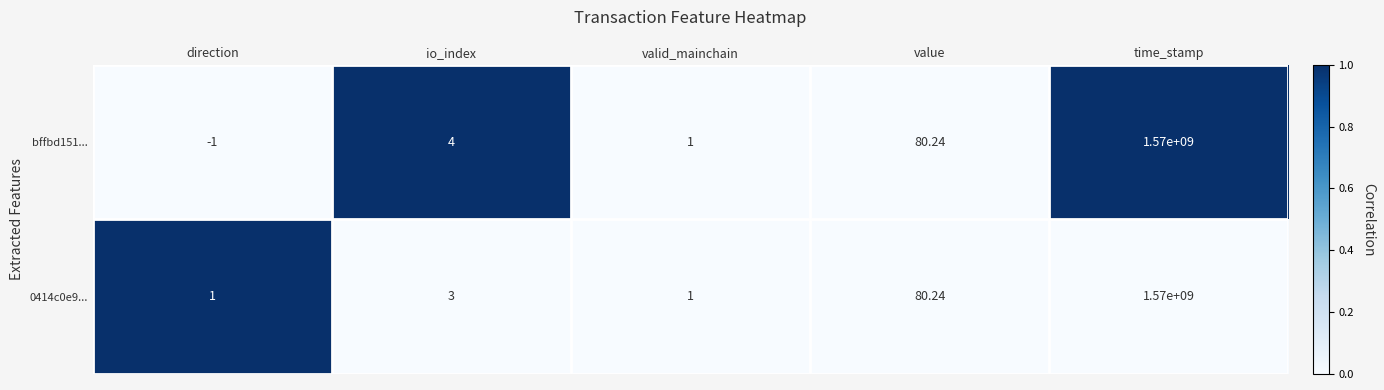

Which category has the lowest value in the bffbd151... series?

direction